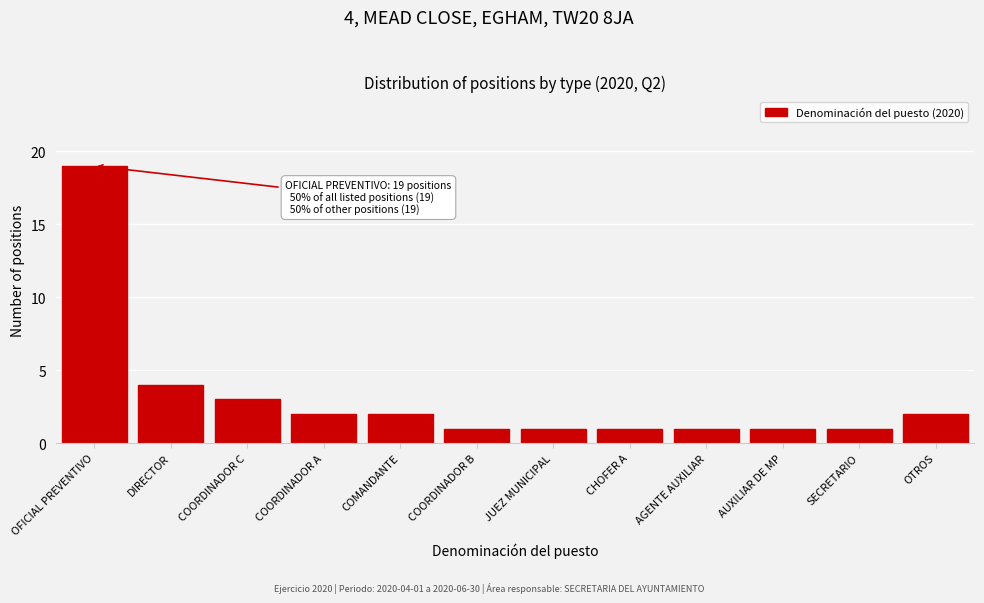

Reading left to right, extract all data points from this chart.

19	4	3	2	2	1	1	1	1	1	1	2